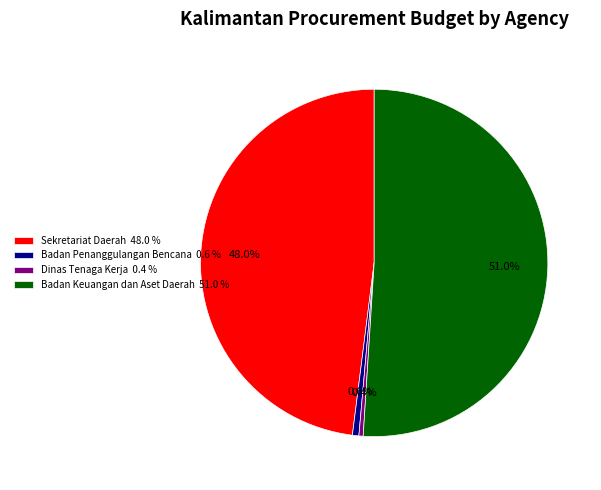

What is the ratio of the value at Sekretariat Daerah 48.0 % to the value at Badan Keuangan dan Aset Daerah 51.0 %?

0.9